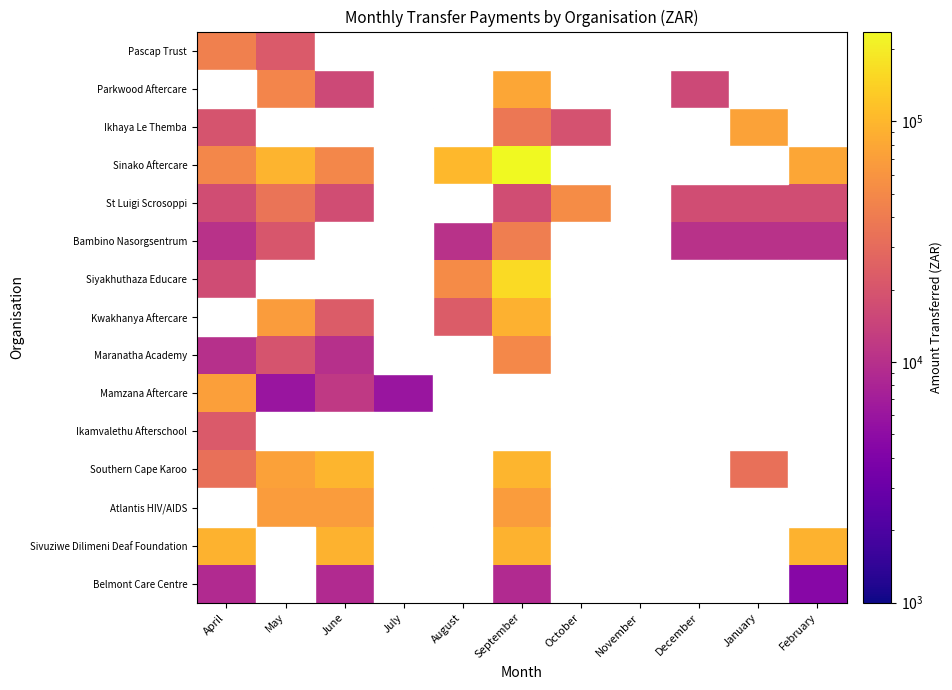

Reading right to left, what are all the values shown in this chart?

Belmont Care Centre: February=4500	January=100	December=100	November=100	October=100	September=9000	August=100	July=100	June=9000	May=100	April=9000
Sivuziwe Dilimeni Deaf Foundation: February=93750	January=100	December=100	November=100	October=100	September=93750	August=100	July=100	June=93750	May=100	April=93750
Atlantis HIV/AIDS: February=100	January=100	December=100	November=100	October=100	September=67400	August=100	July=100	June=67401	May=67401	April=100
Southern Cape Karoo: February=100	January=32729	December=100	November=100	October=100	September=98187	August=100	July=100	June=98187	May=71458	April=32729
Ikamvalethu Afterschool: February=100	January=100	December=100	November=100	October=100	September=100	August=100	July=100	June=100	May=100	April=21780
Mamzana Aftercare: February=100	January=100	December=100	November=100	October=100	September=100	August=100	July=5940	June=11880	May=5940	April=71280
Maranatha Academy: February=100	January=100	December=100	November=100	October=100	September=49500	August=100	July=100	June=9900	May=19800	April=9900
Kwakhanya Aftercare: February=100	January=100	December=100	November=100	October=100	September=91080	August=22770	July=100	June=22770	May=68310	April=100
Siyakhuthaza Educare: February=100	January=100	December=100	November=100	October=100	September=159984	August=51084	July=100	June=100	May=100	April=17028
Bambino Nasorgsentrum: February=10296	January=10296	December=10296	November=100	October=100	September=41184	August=10296	July=100	June=100	May=20592	April=10296
St Luigi Scrosoppi: February=17424	January=17424	December=17424	November=100	October=52272	September=17424	August=100	July=100	June=17424	May=34848	April=17424
Sinako Aftercare: February=78408	January=100	December=100	November=100	October=100	September=236016	August=102564	July=100	June=48114	May=96228	April=48114
Ikhaya Le Themba: February=100	January=74250	December=100	November=100	October=18810	September=37620	August=100	July=100	June=100	May=100	April=19800
Parkwood Aftercare: February=100	January=100	December=15840	November=100	October=100	September=79200	August=100	July=100	June=15840	May=47520	April=100
Pascap Trust: February=100	January=100	December=100	November=100	October=100	September=100	August=100	July=100	June=100	May=21662	April=43324